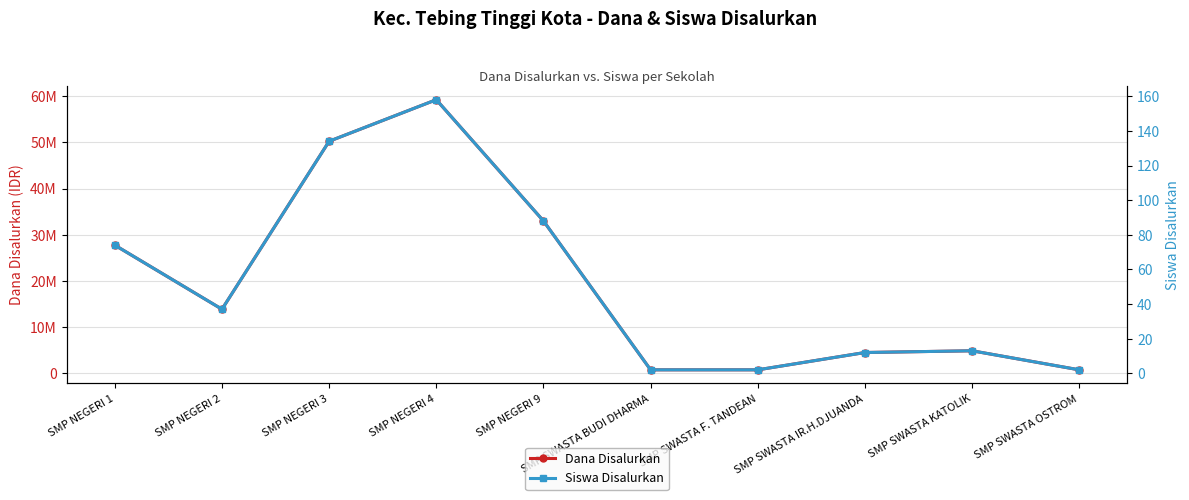

What is the highest value of the Dana Disalurkan series?

59250000